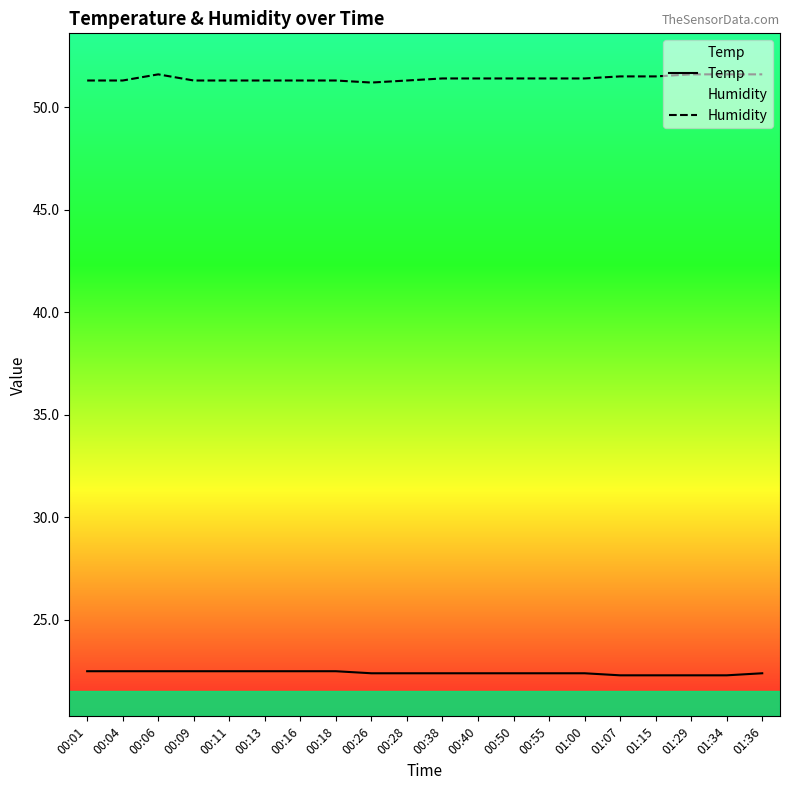

What is the average value of the Humidity series?

51.4